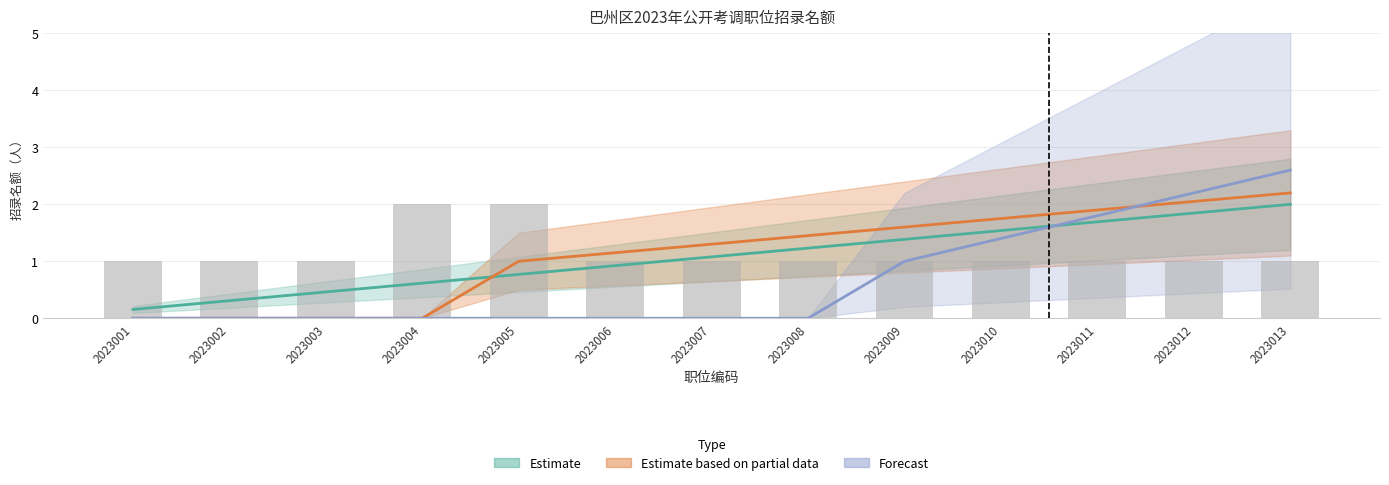

What are all the series names shown in the legend?

Estimate, Estimate based on partial data, Forecast